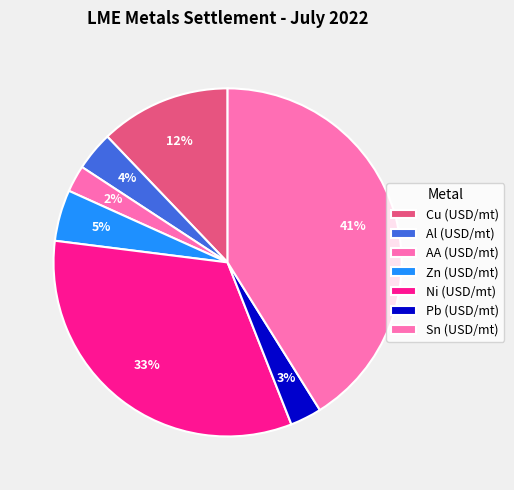

What percentage is the AA (USD/mt) slice, to the nearest percent?

2%